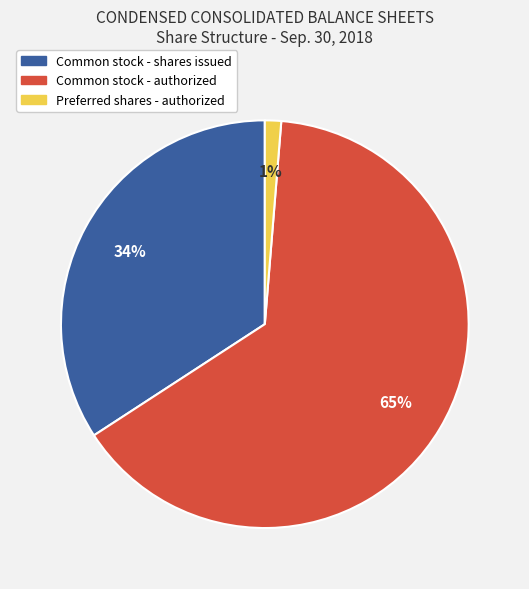

To the nearest percent, what is the average slice percentage?

33%